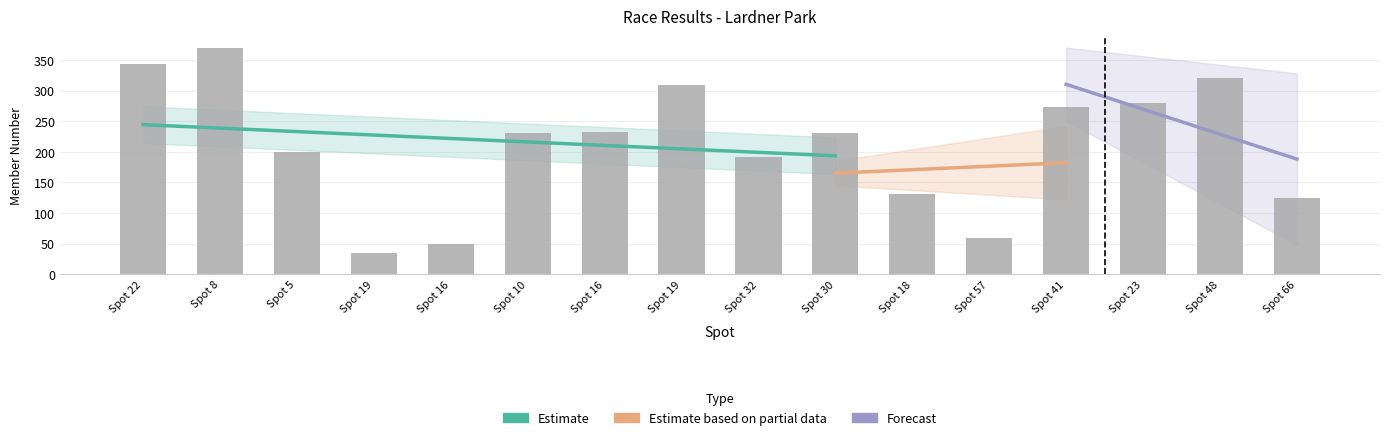

Does the chart contain stacked bars?

No